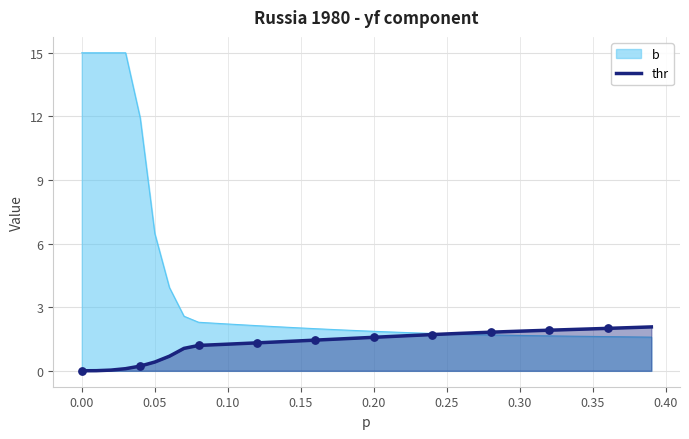

Which series has the widest spread of values?

b